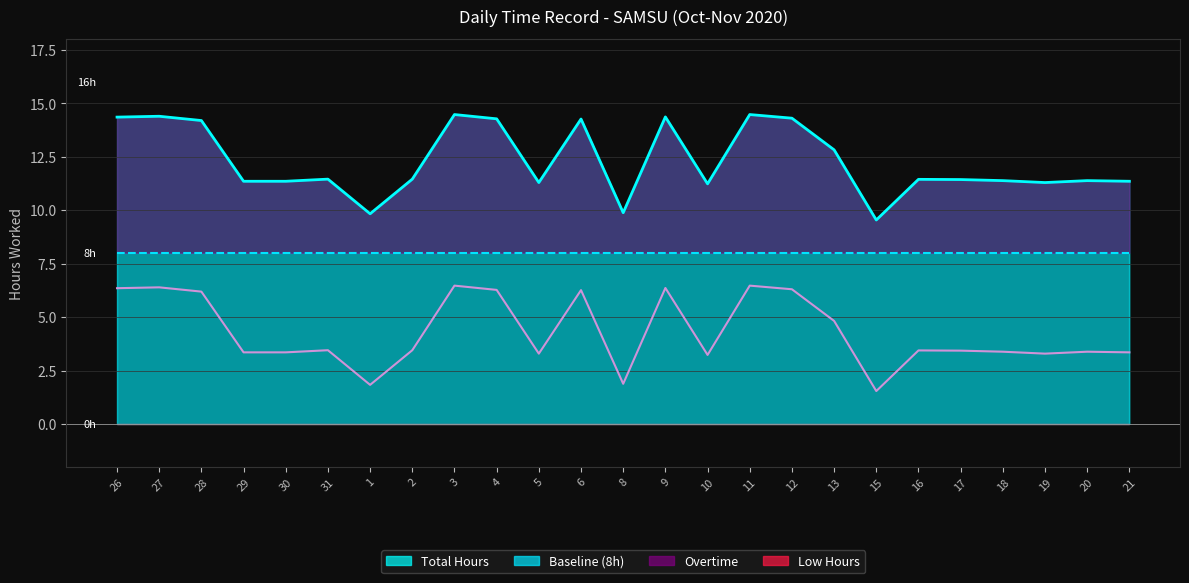

What is the smallest value displayed?

1.5